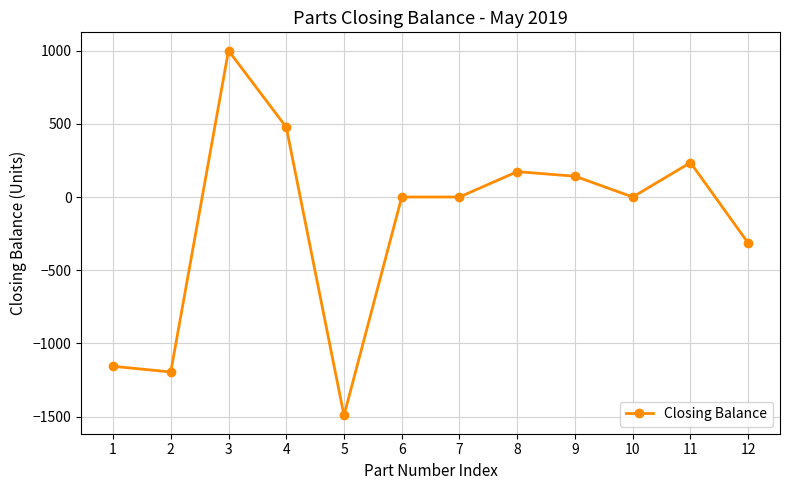

How many data points does each series have?

12